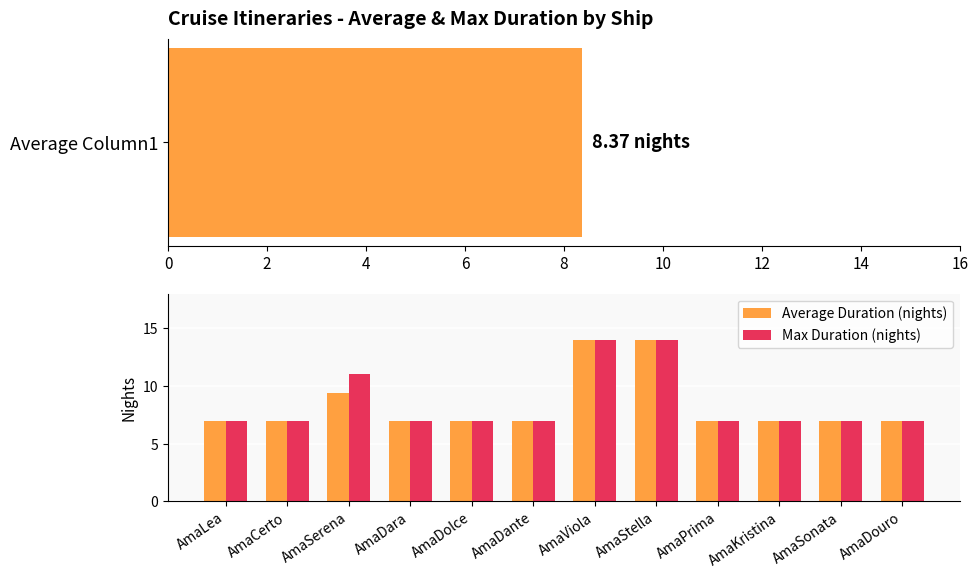

Reading right to left, list all the values displayed in this chart.

Average Duration (nights): 7.0	7.0	7.0	7.0	14.0	14.0	7.0	7.0	7.0	9.4	7.0	7.0
Max Duration (nights): 7.0	7.0	7.0	7.0	14.0	14.0	7.0	7.0	7.0	11.0	7.0	7.0